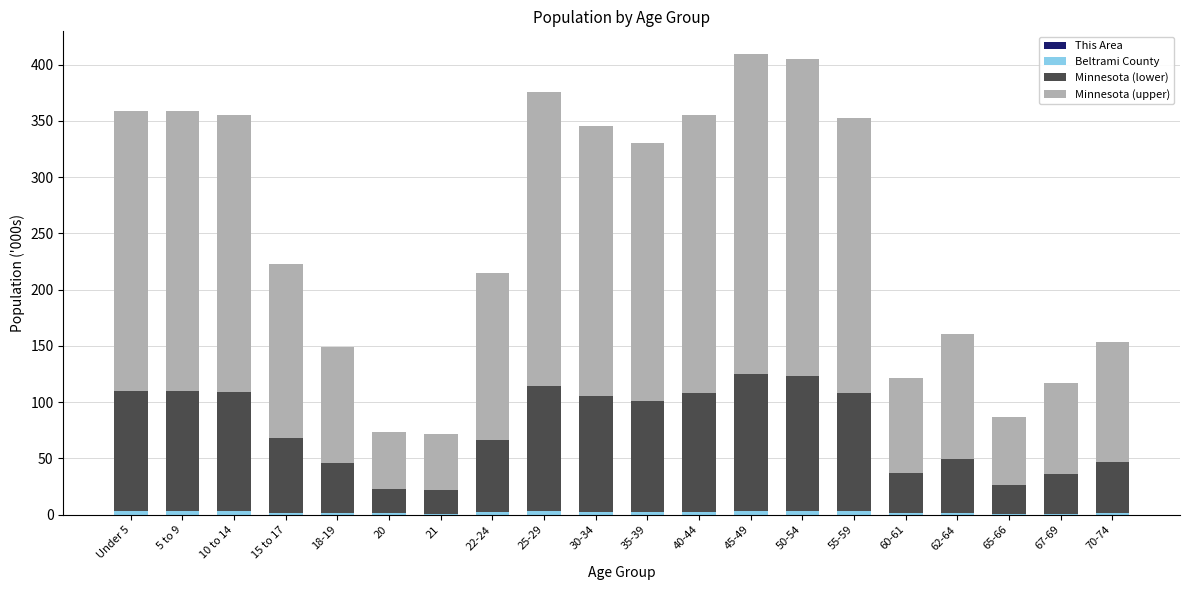

Does the chart contain stacked bars?

Yes